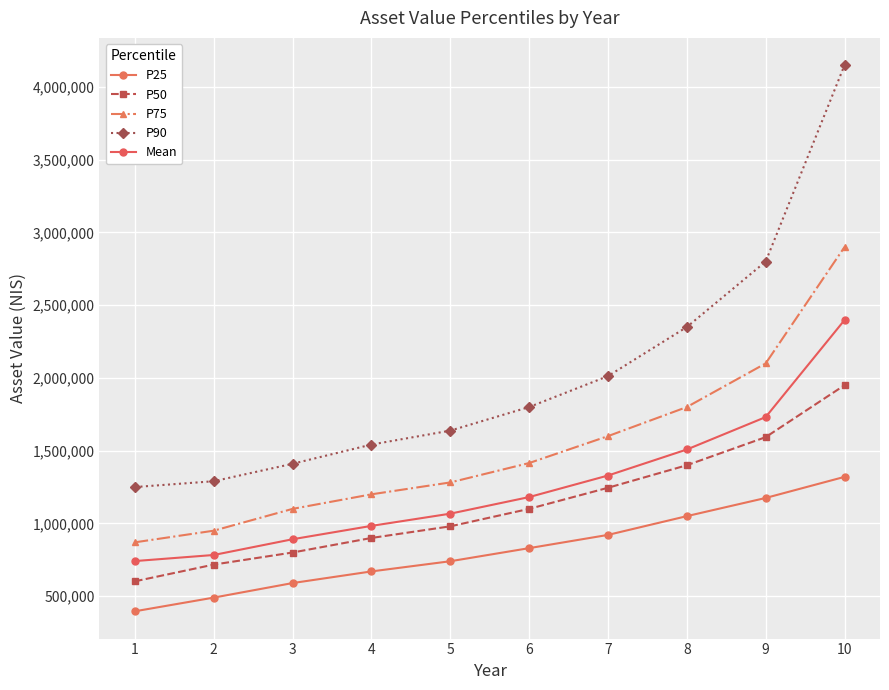

Reading right to left, list all the values displayed in this chart.

P25: 10=1320000.0	9=1175000.0	8=1050000.0	7=921000.0	6=830000.0	5=740000.0	4=670000.0	3=590000.0	2=490000.0	1=396000.0
P50: 10=1950000.0	9=1592999.5	8=1400000.0	7=1245000.0	6=1100000.0	5=980000.0	4=900000.0	3=800000.0	2=717000.0	1=602000.0
P75: 10=2900000.0	9=2100000.0	8=1800000.0	7=1600000.0	6=1415000.0	5=1281730.5	4=1200000.0	3=1100000.0	2=950000.0	1=870000.0
P90: 10=4150000.0	9=2800000.0	8=2350000.0	7=2012500.0	6=1800000.0	5=1638000.0	4=1541978.0	3=1410000.0	2=1290000.0	1=1250000.0
Mean: 10=2397934.5	9=1730975.7	8=1508134.0	7=1329213.8	6=1181112.6	5=1067021.6	4=983091.3	3=891261.5	2=782976.5	1=741196.1